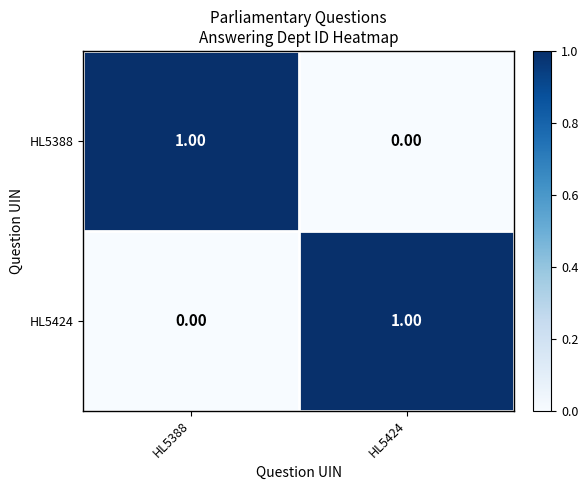

List the labels in order of HL5424 value, smallest first.

HL5388, HL5424